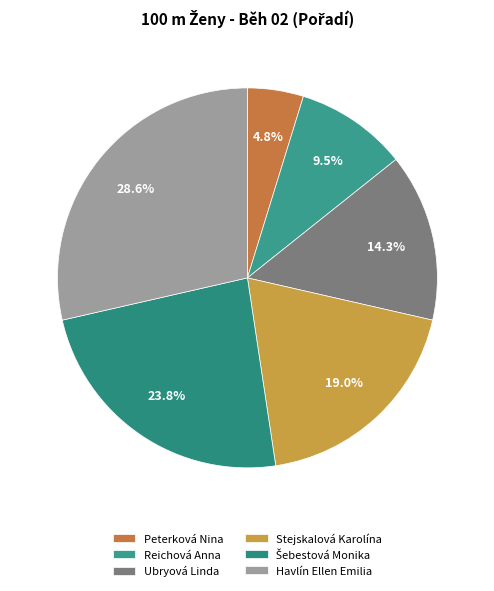

Does Peterková Nina account for over 50% of the chart?

No